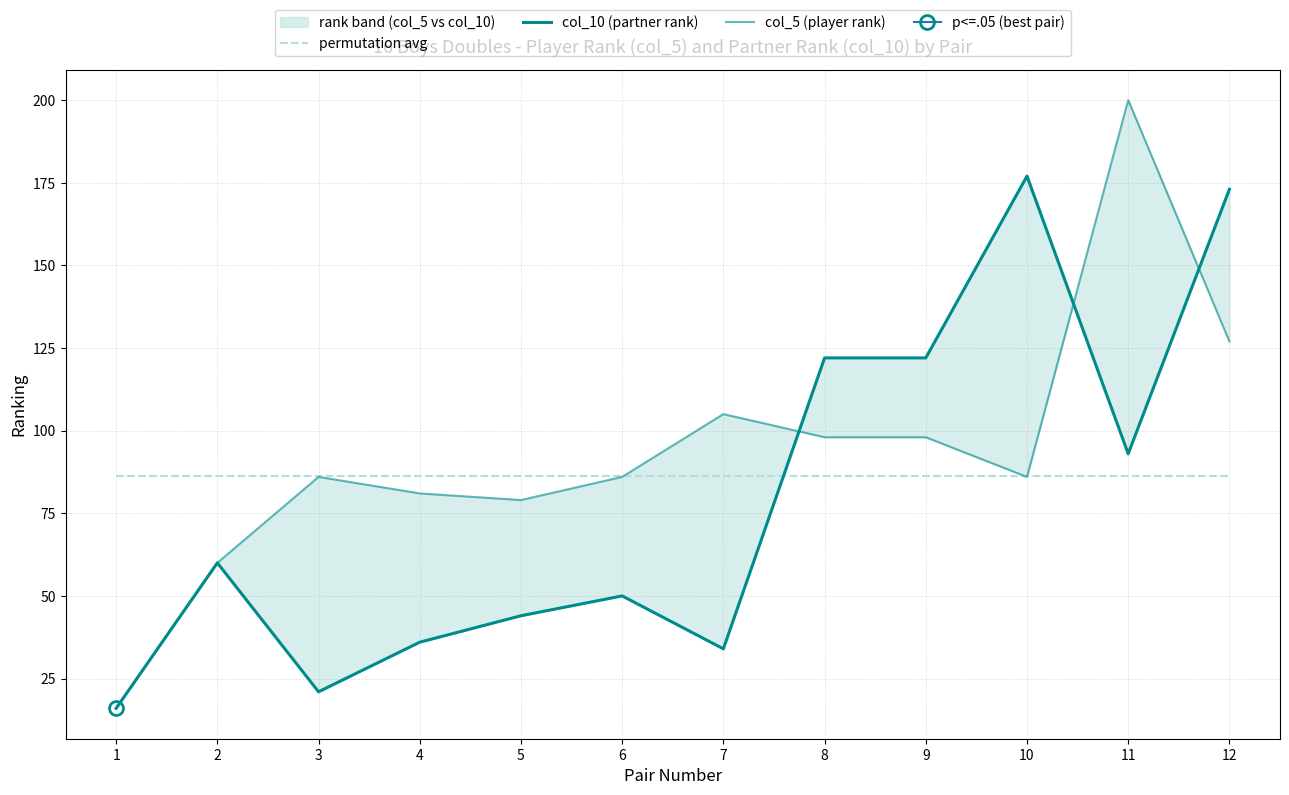

How many times do col_5 (player rank) and col_10 (partner rank) cross each other?

3